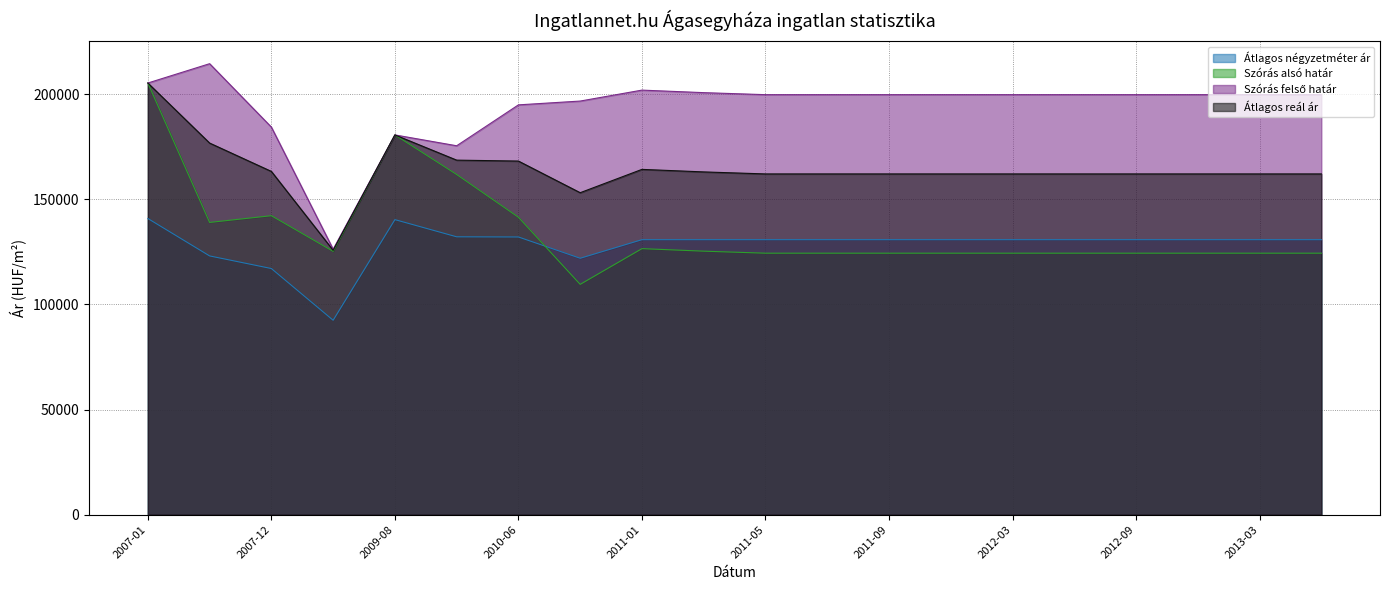

Which series has the largest range (max minus min)?

Szórás alsó határ